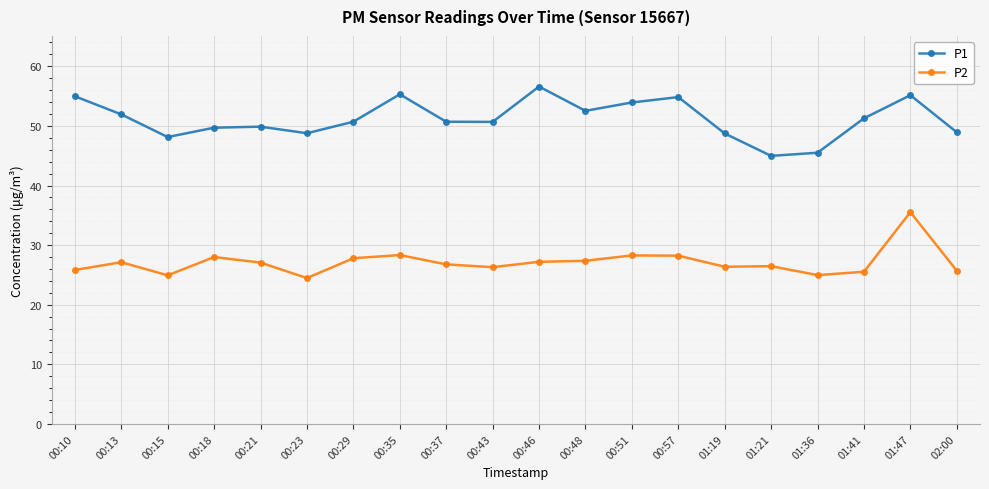

What is the maximum value for P1?

56.6